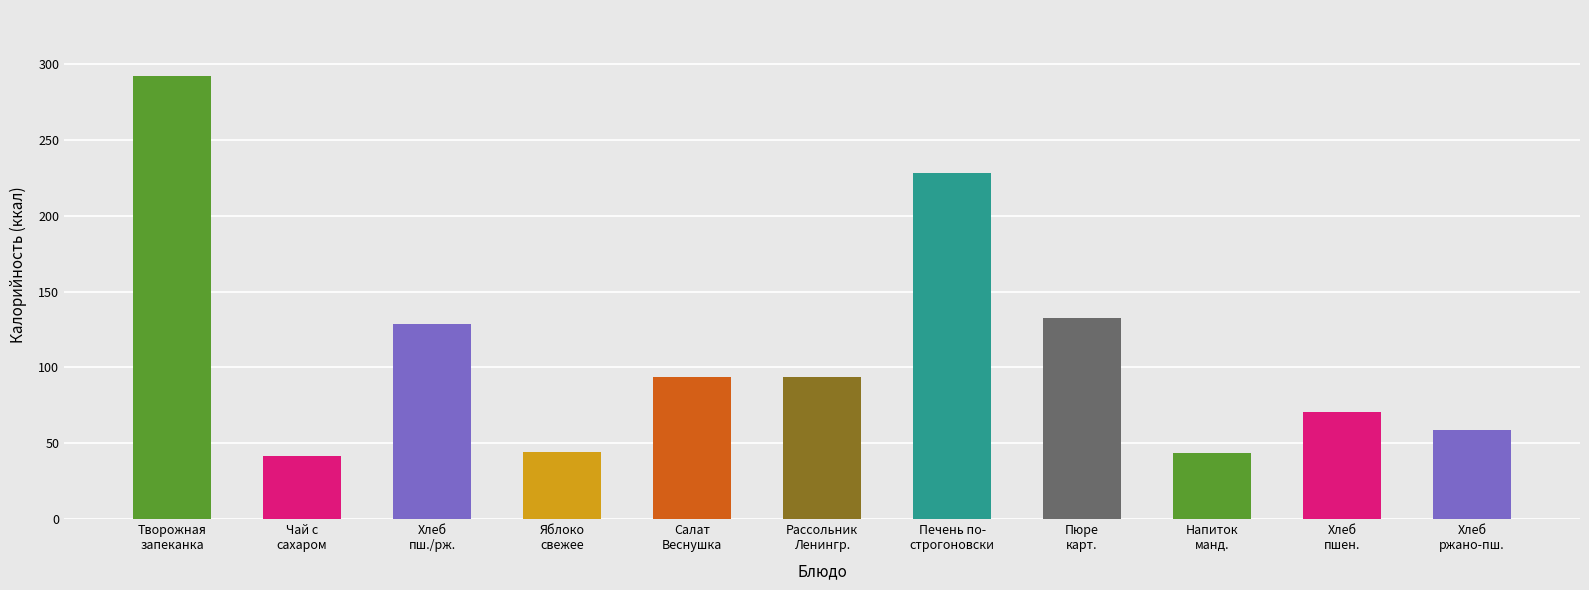

Approximately how many times larger is the value at Салат
Веснушка compared to Пюре
карт.?

0.7